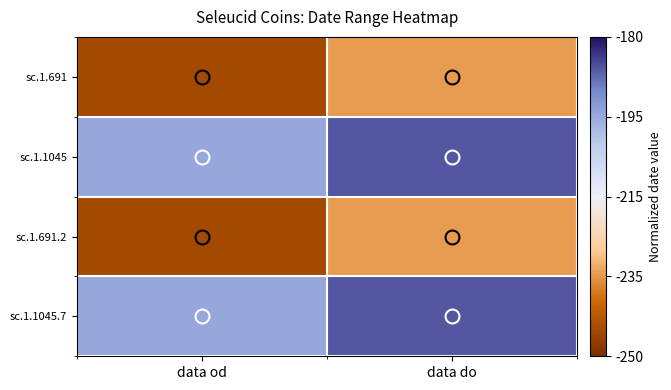

Which series changed the most between data od and data do?

sc.1.691